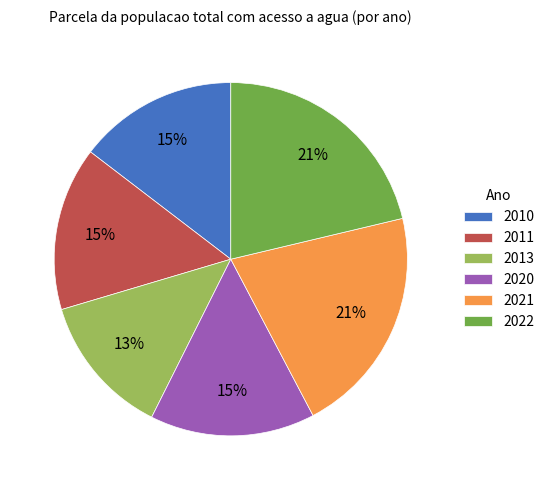

Do 2020 and 2010 together represent more than half of the pie?

No